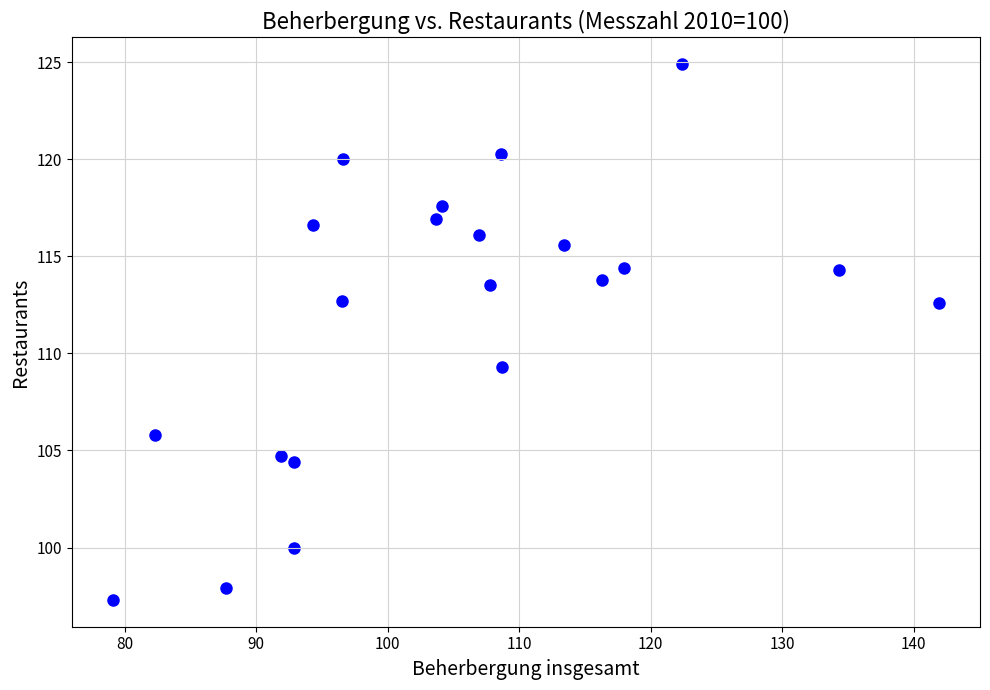

What is the range of X values (max minus min)?

62.8